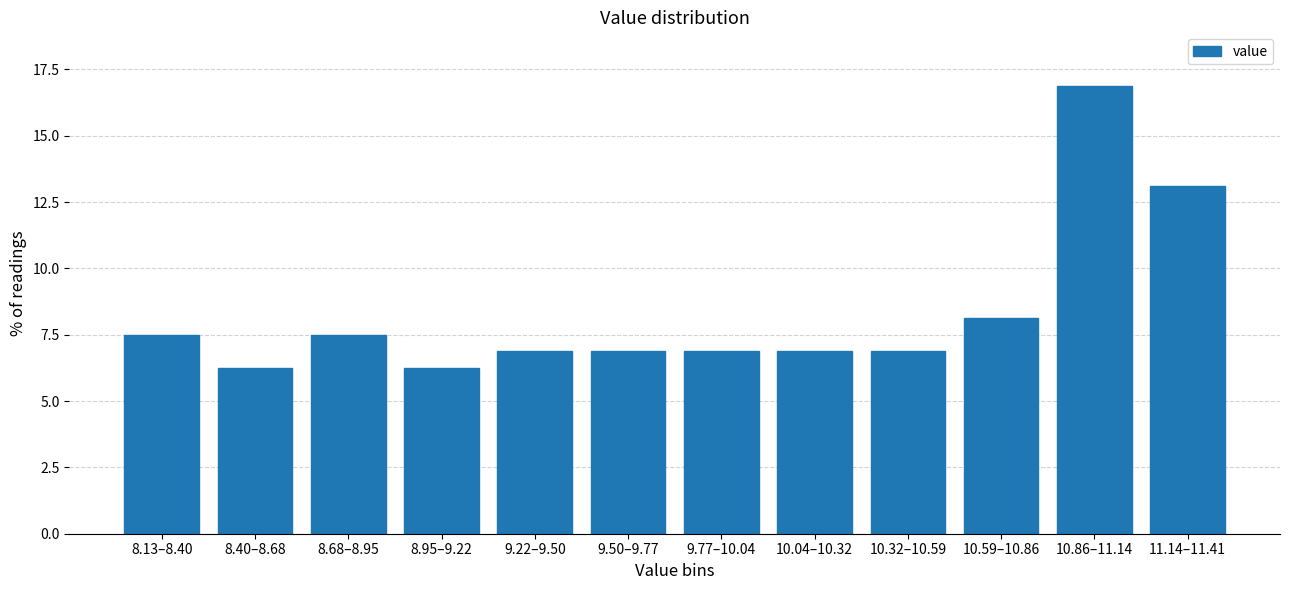

What is the approximate value at 10.04–10.32?

6.9